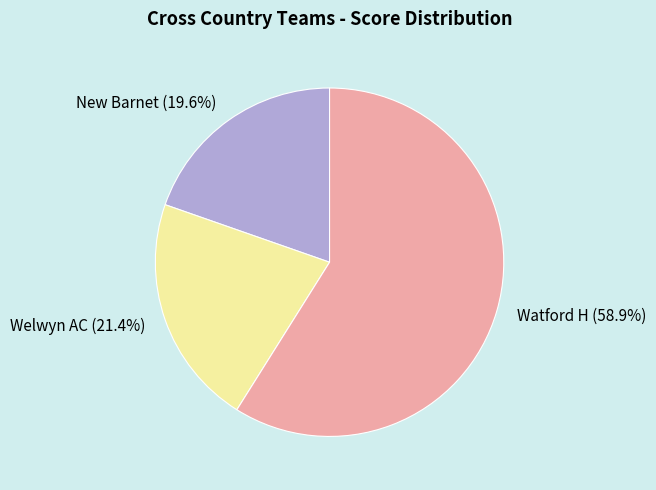

Which category has the biggest portion of the pie?

Watford H